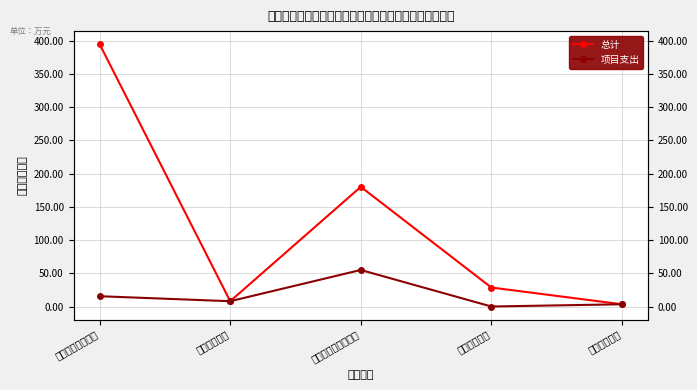

How many interior local peaks does the 项目支出 series have?

1